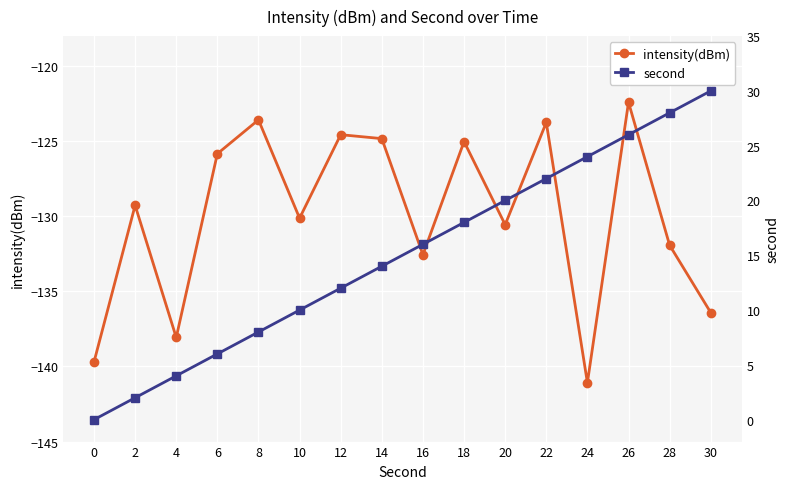

What is the value of the intensity(dBm) point at the 14th from the left?

-122.4